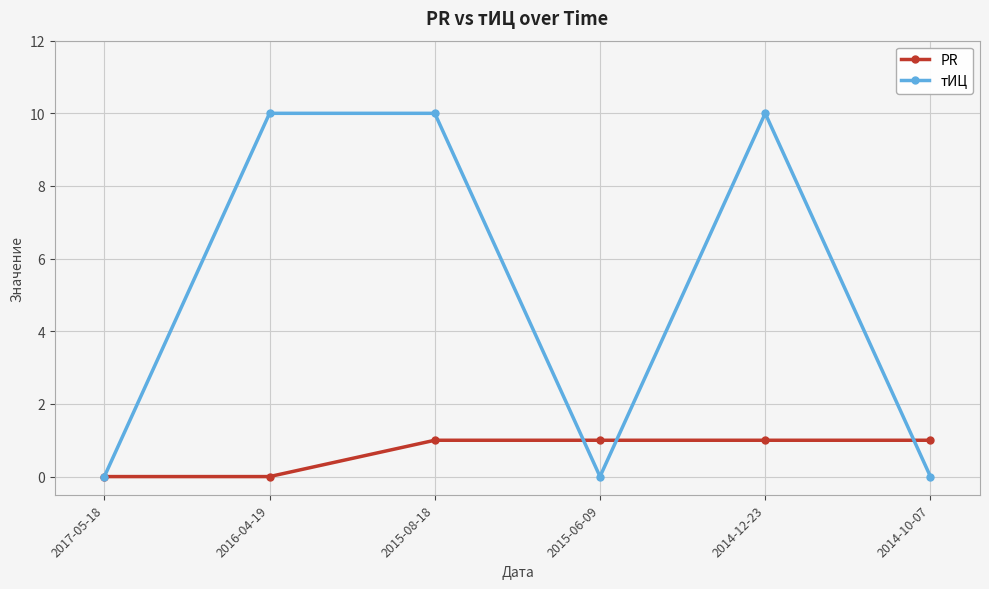

Which series has the largest total across all categories?

тИЦ